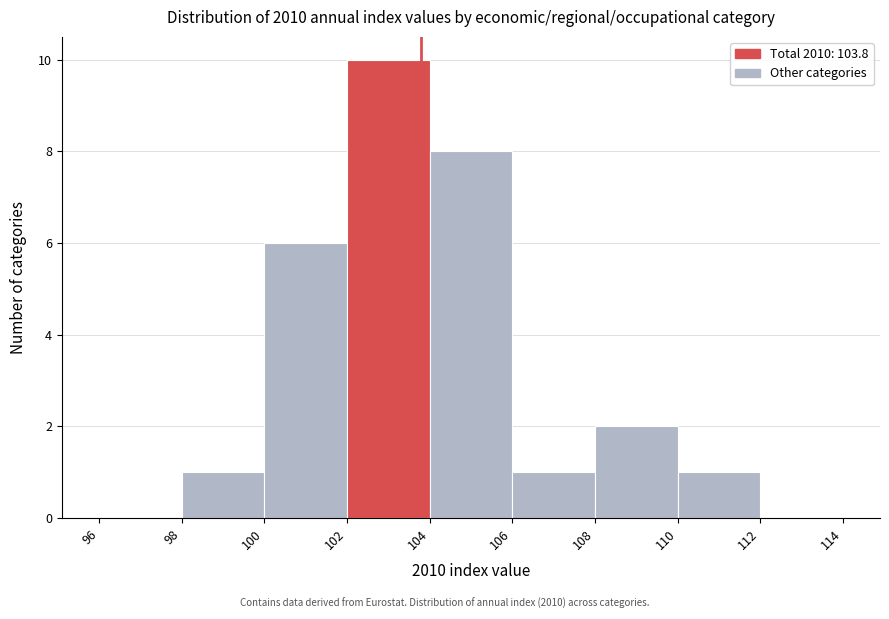

Reading left to right, list every bar in this chart as the range it spans on the x-axis followed by its height. The values are not printed on the chart, so give them approximately, as read against the axis.

96 to 98: 0
98 to 100: 1
100 to 102: 6
102 to 104: 10
104 to 106: 8
106 to 108: 1
108 to 110: 2
110 to 112: 1
112 to 114: 0